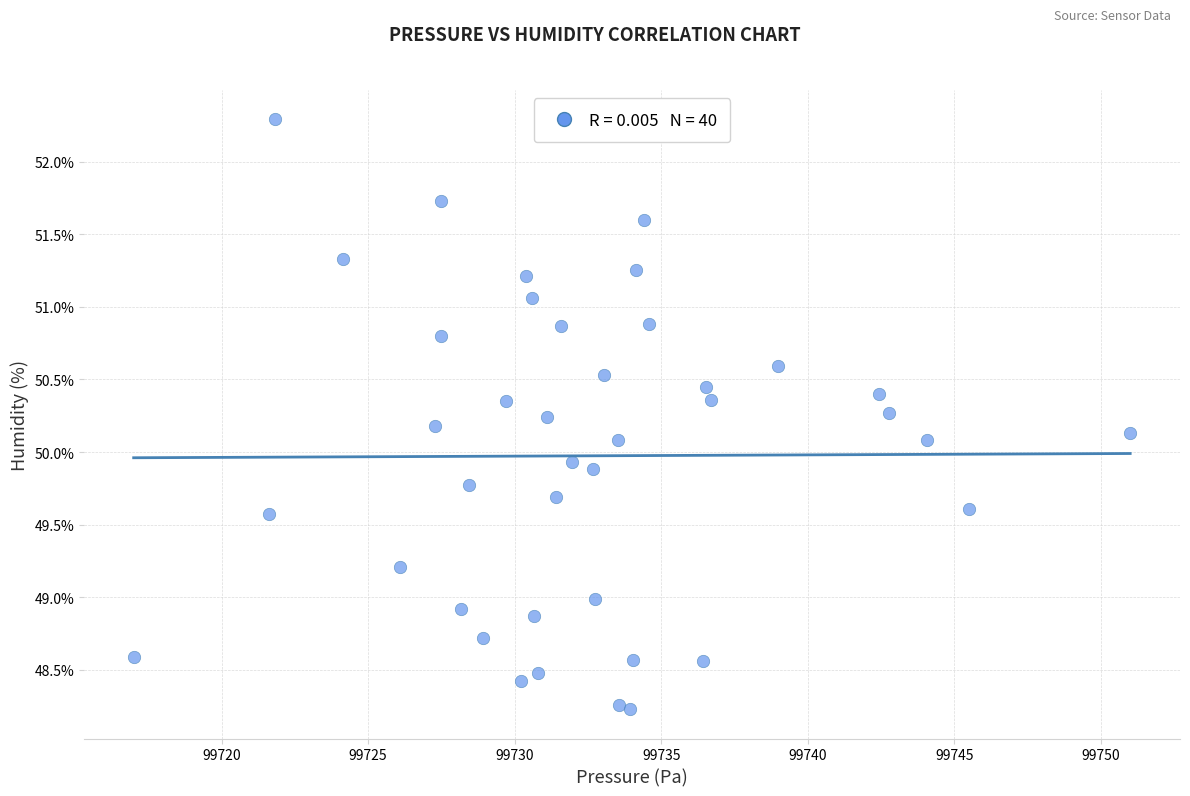

What is the range of Y values (max minus min)?

4.1